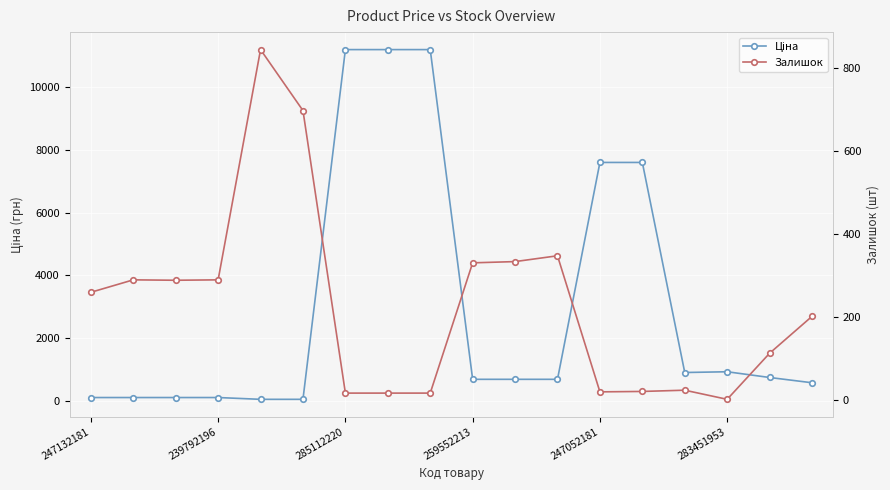

How many values in the Ціна series are below 693?

7